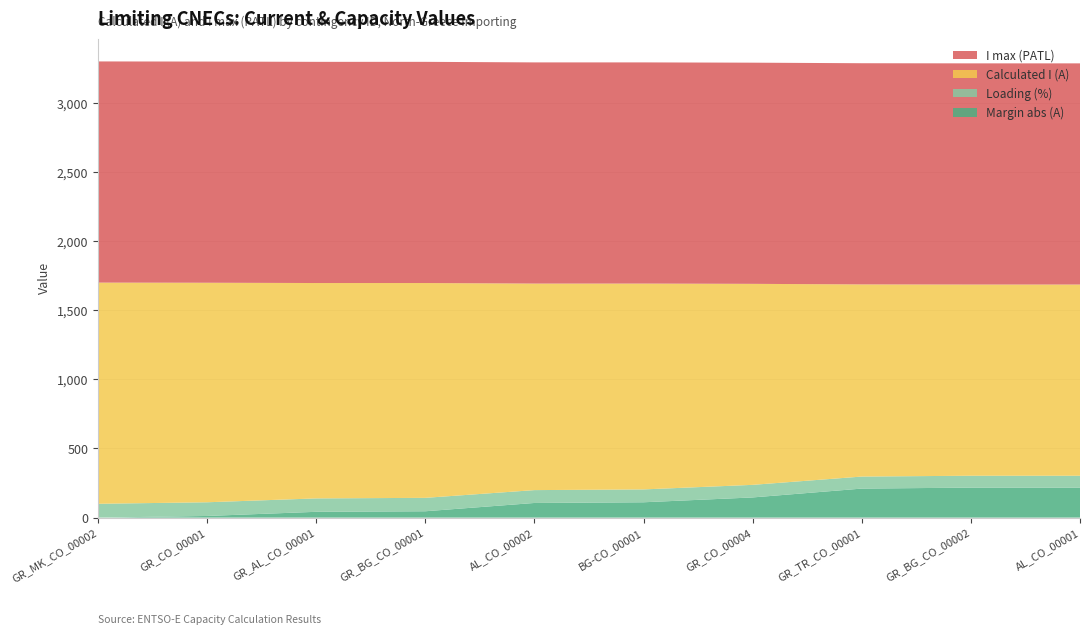

Reading left to right, what are all the values shown in this chart?

Calculated I (A): GR_MK_CO_00002=1600	GR_CO_00001=1588	GR_AL_CO_00001=1558	GR_BG_CO_00001=1554	AL_CO_00002=1494	BG-CO_00001=1489	GR_CO_00004=1454	GR_TR_CO_00001=1390	GR_BG_CO_00002=1383	AL_CO_00001=1383
I max (PATL): GR_MK_CO_00002=1600	GR_CO_00001=1600	GR_AL_CO_00001=1600	GR_BG_CO_00001=1600	AL_CO_00002=1600	BG-CO_00001=1600	GR_CO_00004=1600	GR_TR_CO_00001=1600	GR_BG_CO_00002=1600	AL_CO_00001=1600
Loading (%): GR_MK_CO_00002=100	GR_CO_00001=99	GR_AL_CO_00001=97	GR_BG_CO_00001=97	AL_CO_00002=93	BG-CO_00001=93	GR_CO_00004=91	GR_TR_CO_00001=87	GR_BG_CO_00002=86	AL_CO_00001=86
Margin (A): GR_MK_CO_00002=0	GR_CO_00001=-12	GR_AL_CO_00001=-42	GR_BG_CO_00001=-46	AL_CO_00002=-106	BG-CO_00001=-111	GR_CO_00004=-146	GR_TR_CO_00001=-210	GR_BG_CO_00002=-217	AL_CO_00001=-217